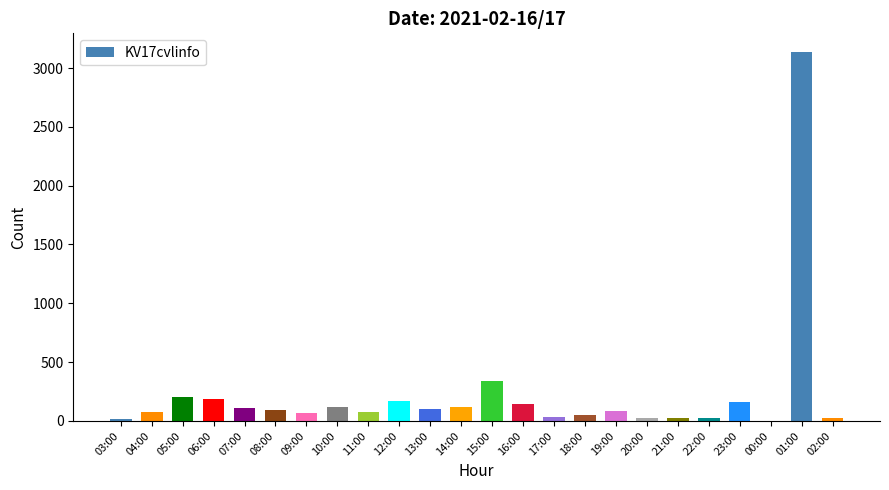

True or false: the data shows 122 at 14:00.

True